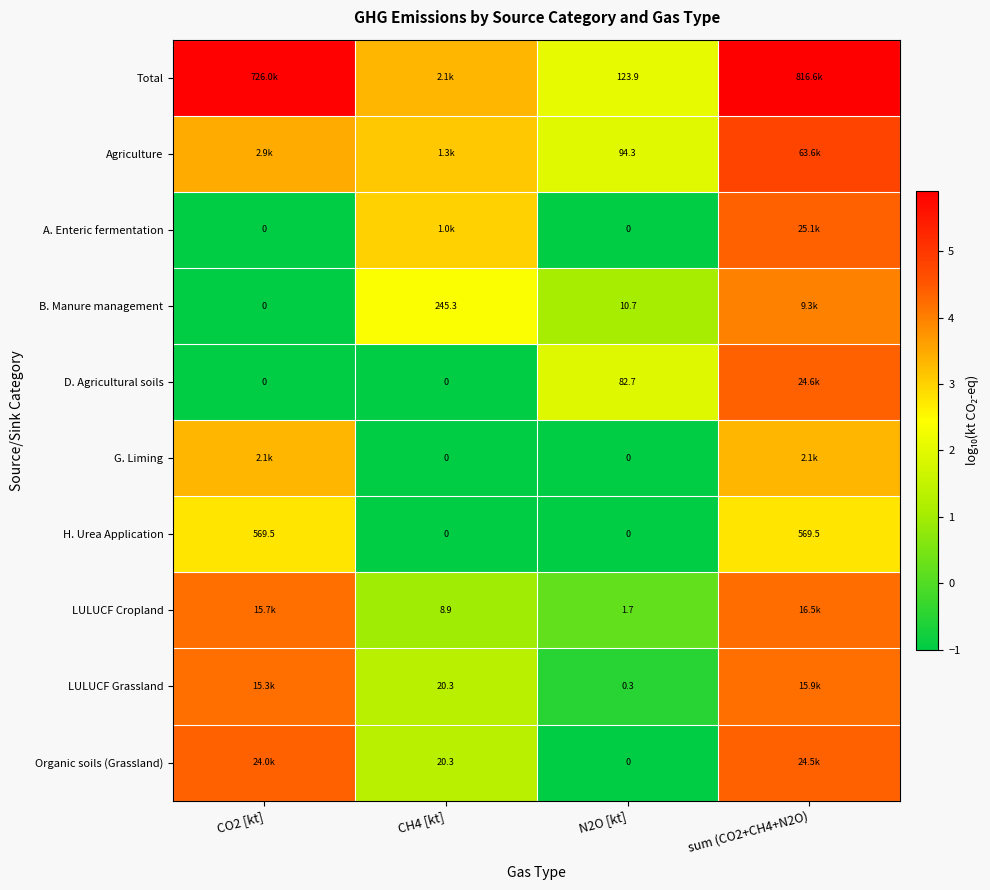

The Organic soils (Grassland) series shows 2.8 at CO2 [kt]. True or false?

False